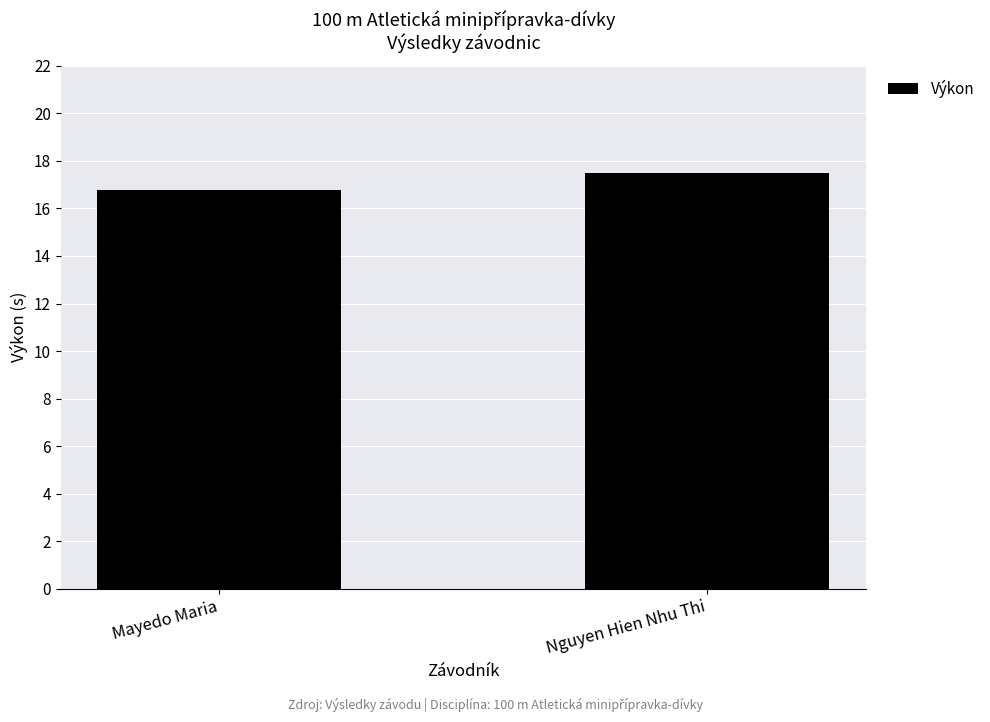

Reading left to right, transcribe all the data shown in this chart.

Mayedo Maria=16.8	Nguyen Hien Nhu Thi=17.5